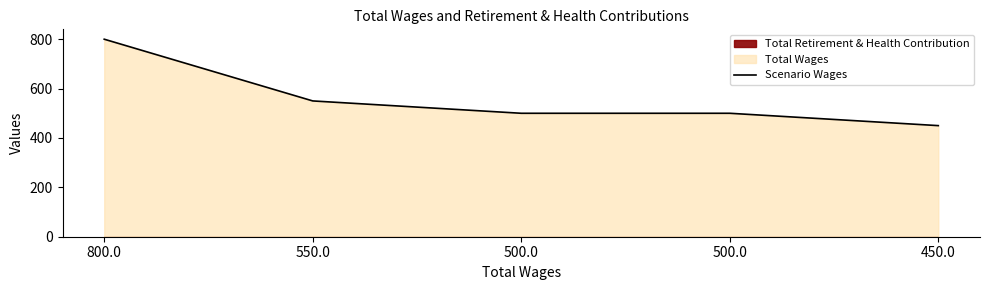

What is the ratio of the value at 500.0 to the value at 800.0?

0.6